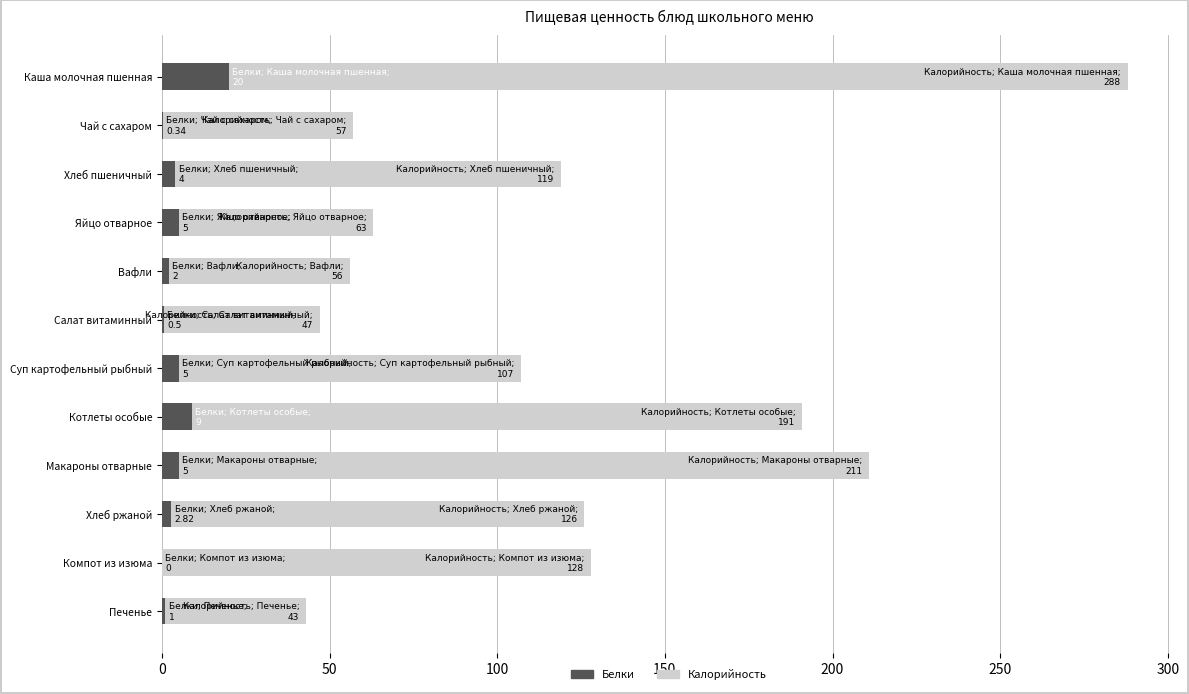

At how many categories does at least one series exceed 212?

1